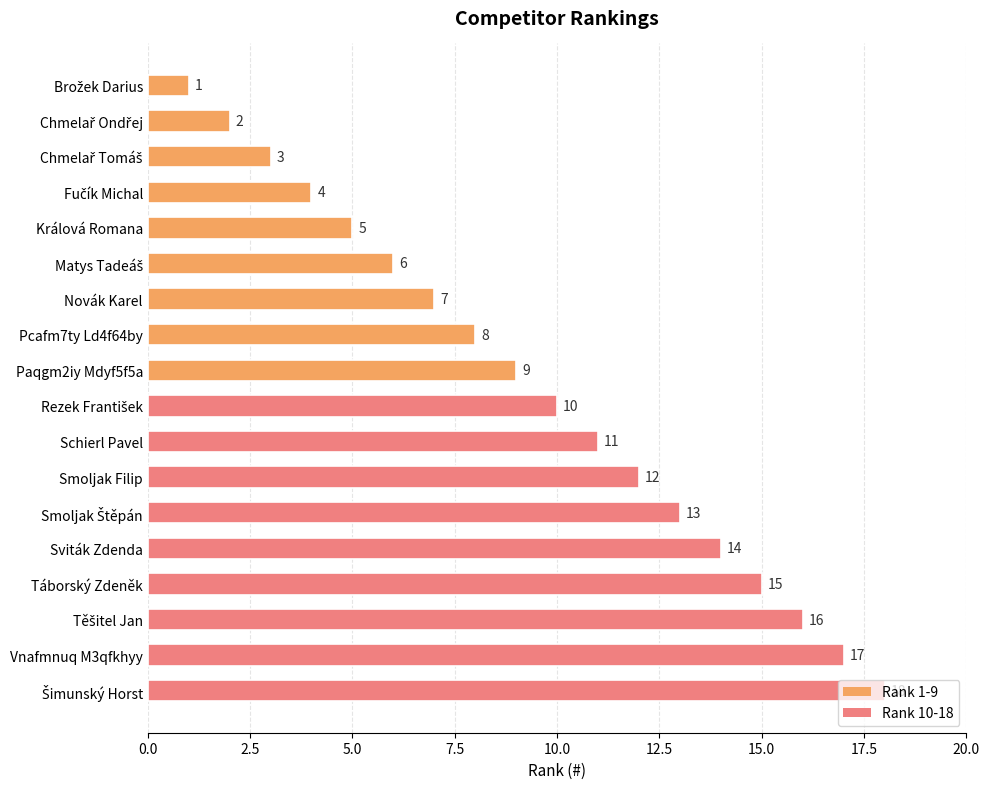

How many series are shown in this chart?

1